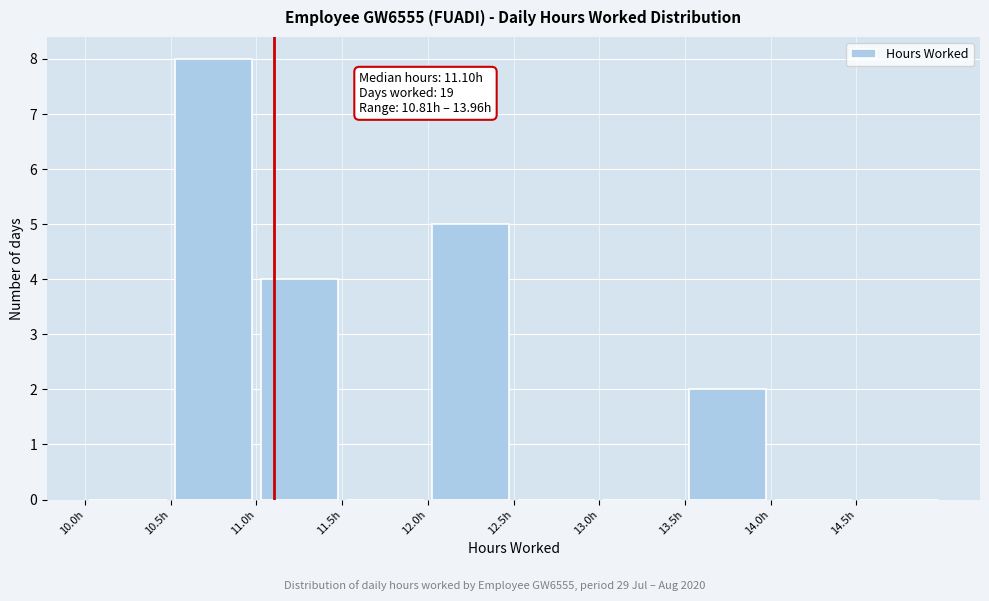

Over which range of the x-axis is the bar tallest?

10.5 to 11.0